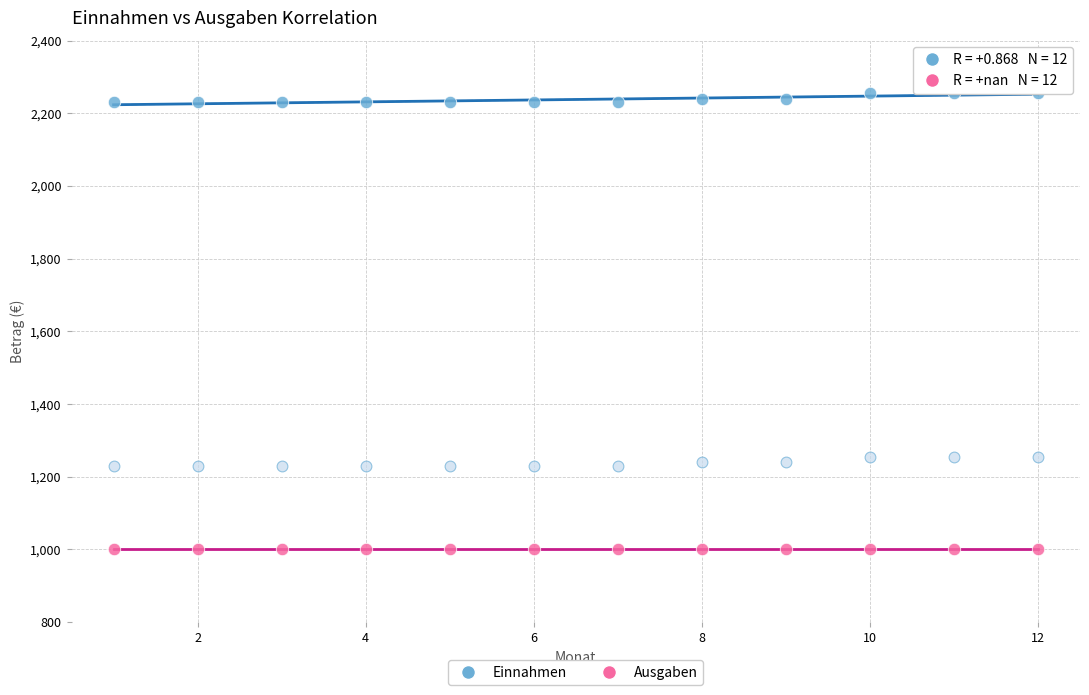

Count the number of points in this scatter plot.

36